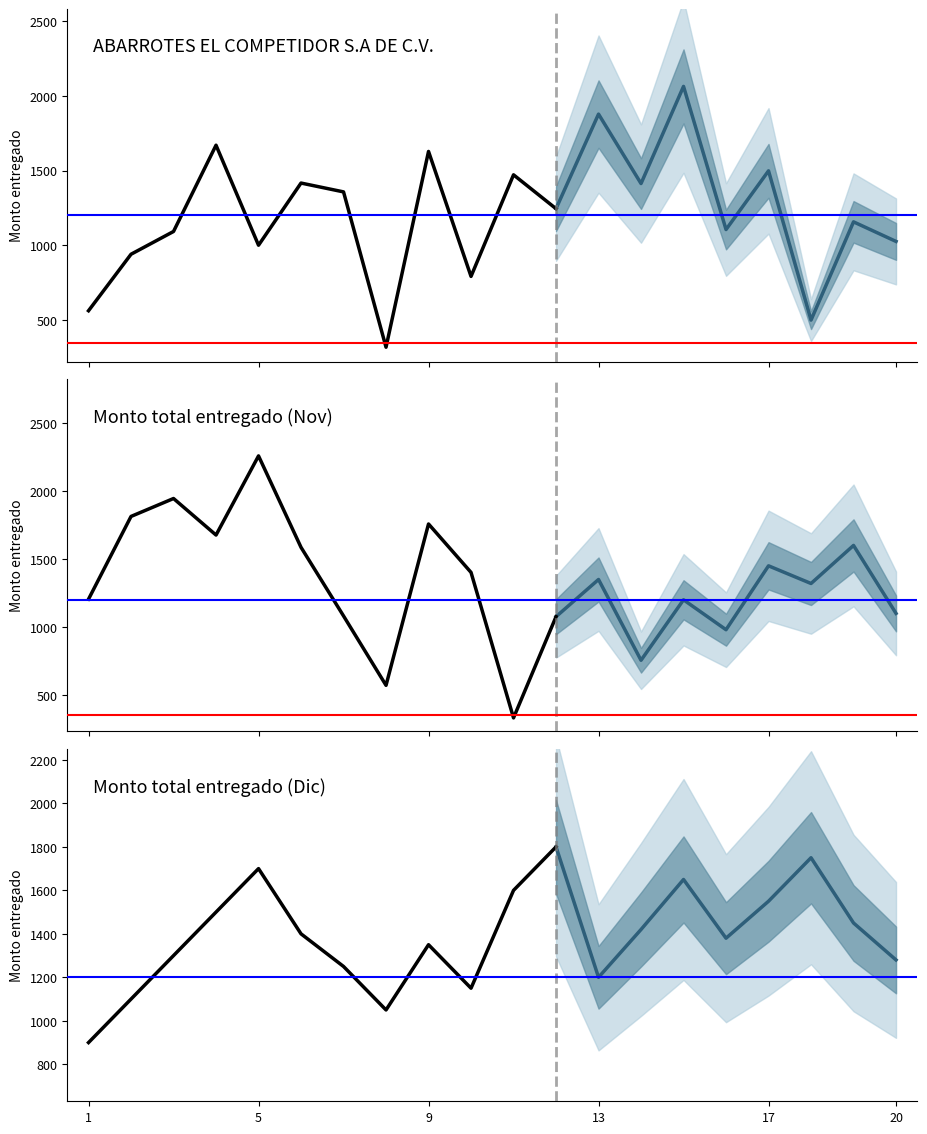

Reading left to right, extract all data points from this chart.

ABARROTES EL COMPETIDOR S.A DE C.V.: 563.0	940.8	1093.0	1669.8	1001.0	1416.8	1357.7	319.0	1628.2	792.7	1471.9	1245.4	1877.9	1413.5	2063.1	1106.0	1498.5	500.5	1157.4	1026.4
Monto total entregado (Nov): 1204.7	1813.3	1945.2	1676.4	2258.6	1585.9	1081.3	570.8	1757.9	1401.6	331.2	1075.9	1349.5	755.2	1200.0	980.0	1450.0	1320.0	1600.0	1100.0
Monto total entregado (Dic): 900.0	1100.0	1300.0	1500.0	1700.0	1400.0	1250.0	1050.0	1350.0	1150.0	1600.0	1800.0	1200.0	1420.0	1650.0	1380.0	1550.0	1750.0	1450.0	1280.0